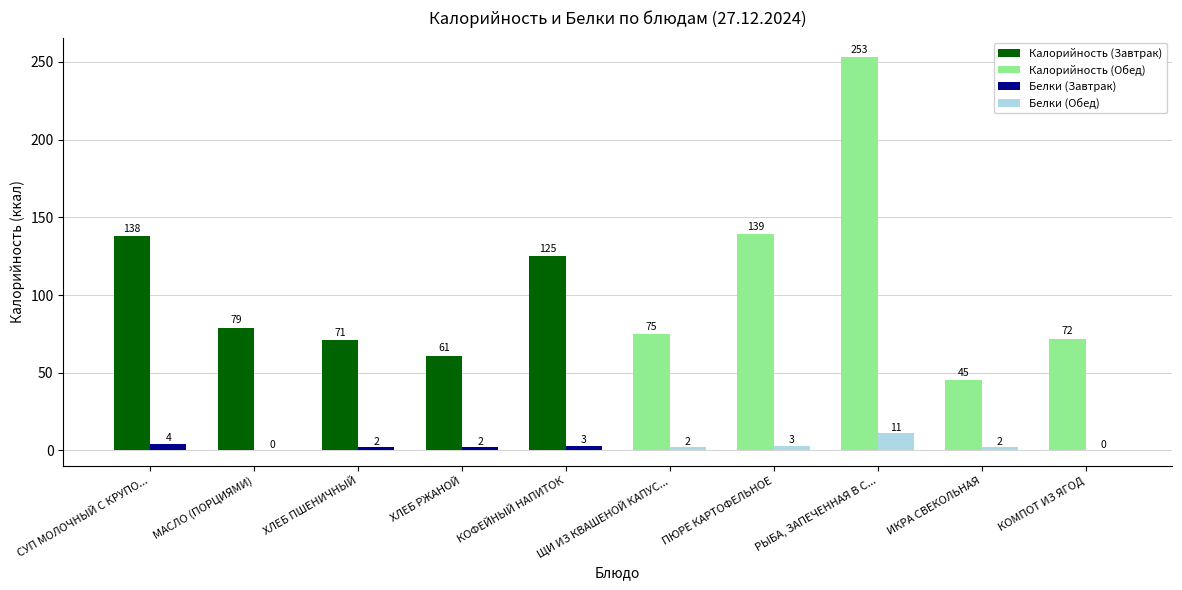

What is the maximum value shown in the chart?

253